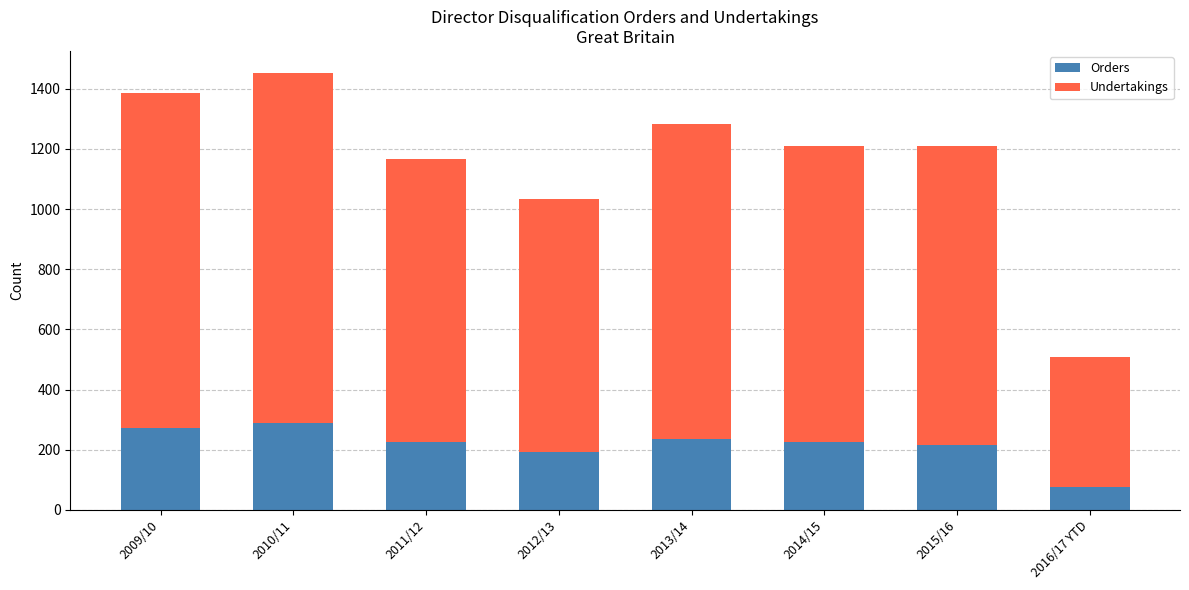

What is the lowest value of the Orders series?

77